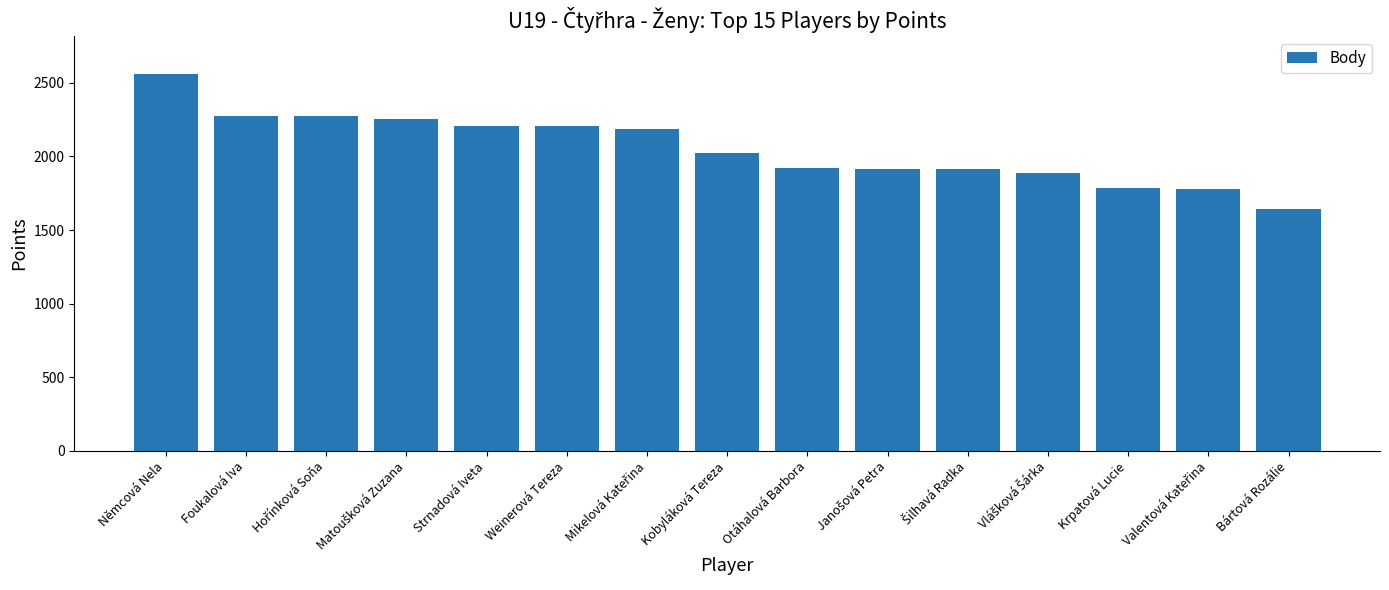

The chart shows a value of 1789 at Krpatová Lucie. True or false?

True